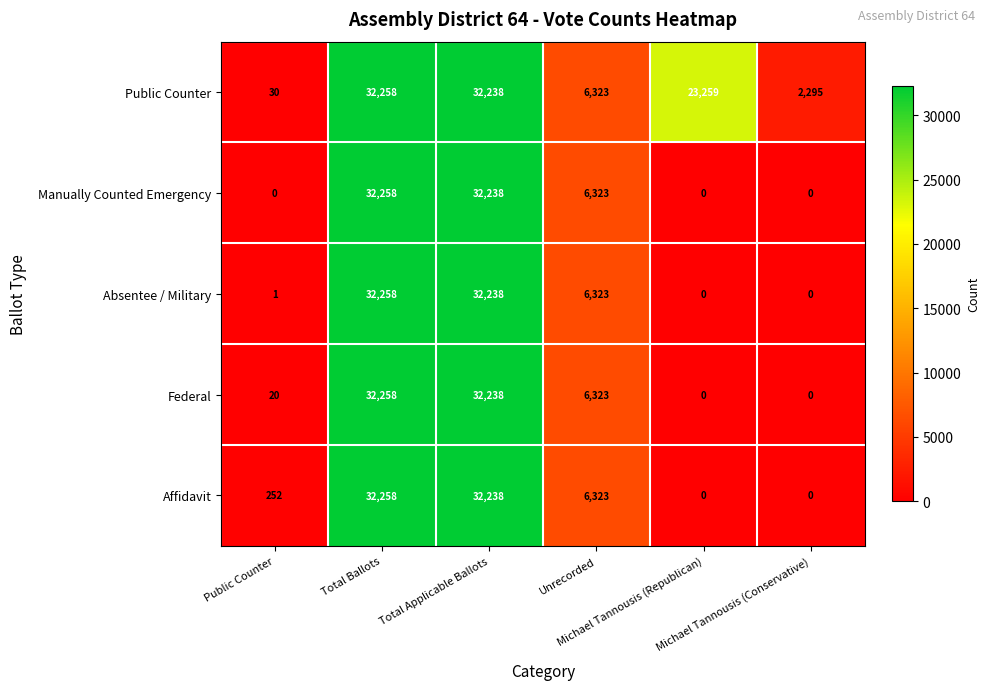

What is the difference between the maximum and second lowest values in the Absentee / Military series?

32258